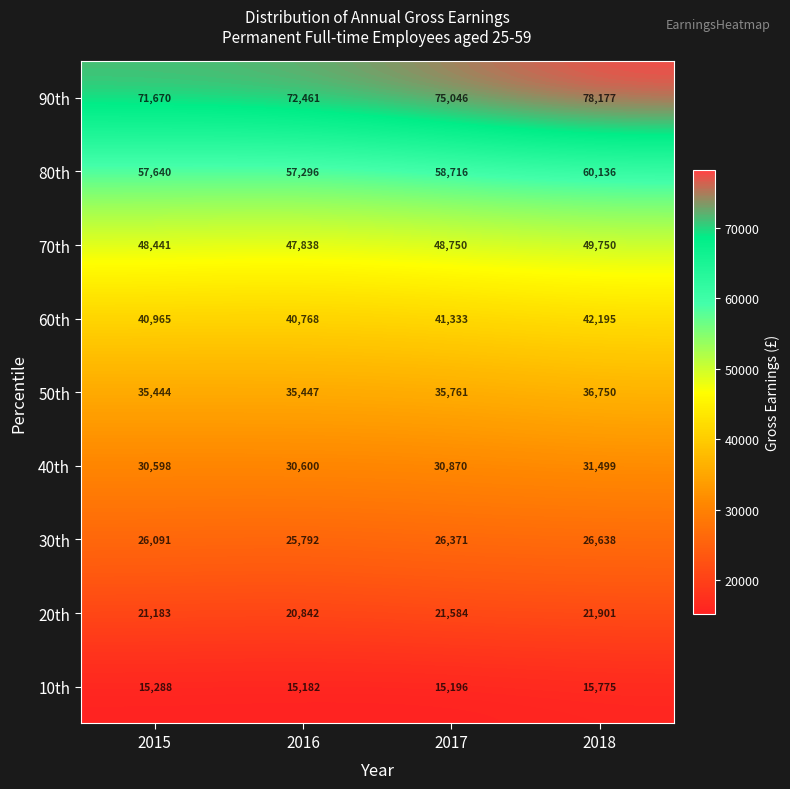

What is the sum of all 20th values?

85510